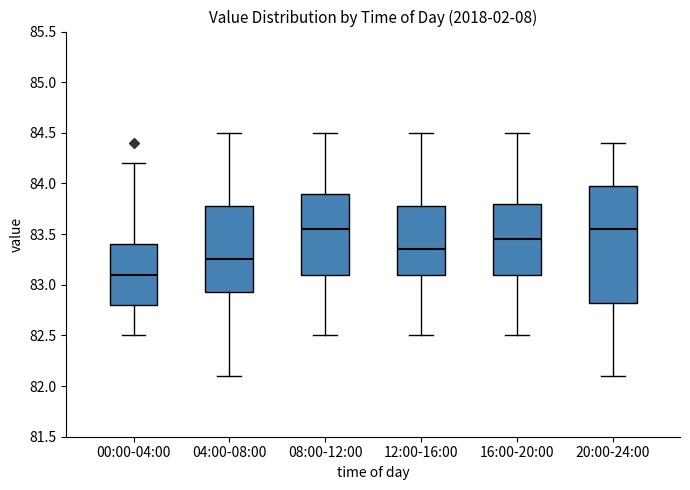

Comparing the boxes themselves (not the whiskers), which one is the tallest?

20:00-24:00